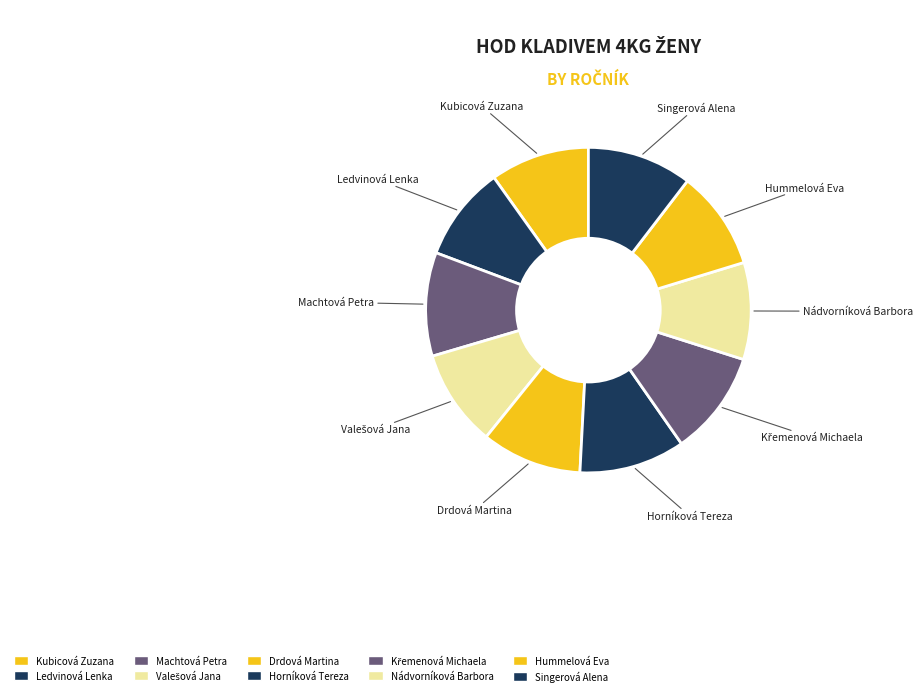

Is the sum of Horníková Tereza and Kubicová Zuzana greater than half?

No